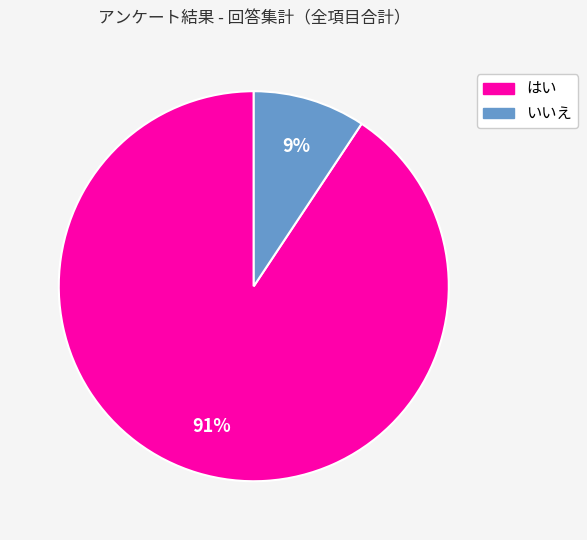

Is it true that はい is 78% of the pie?

False